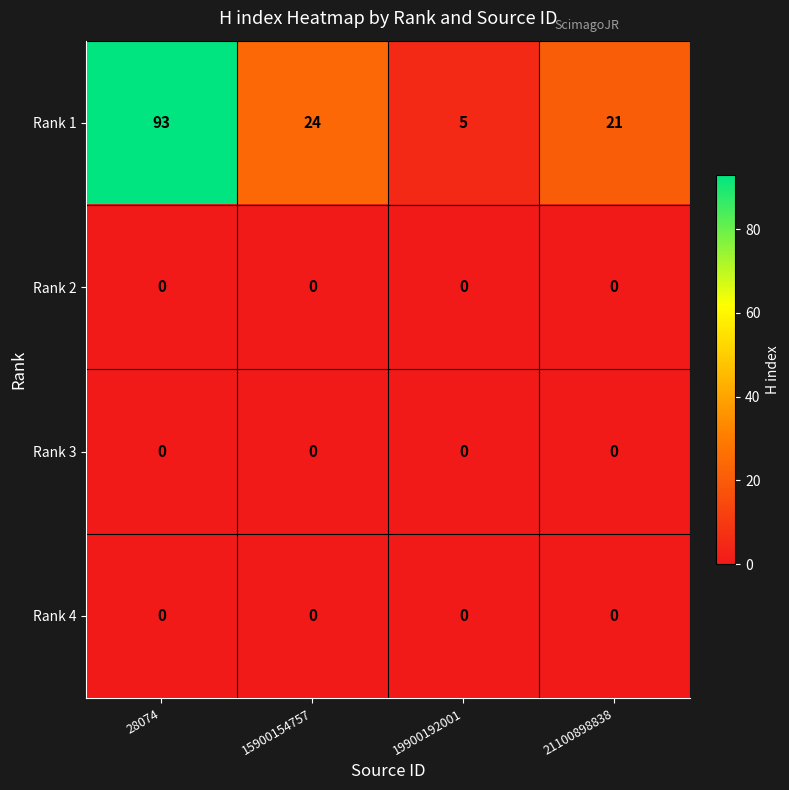

How many categories are shown in the chart?

4